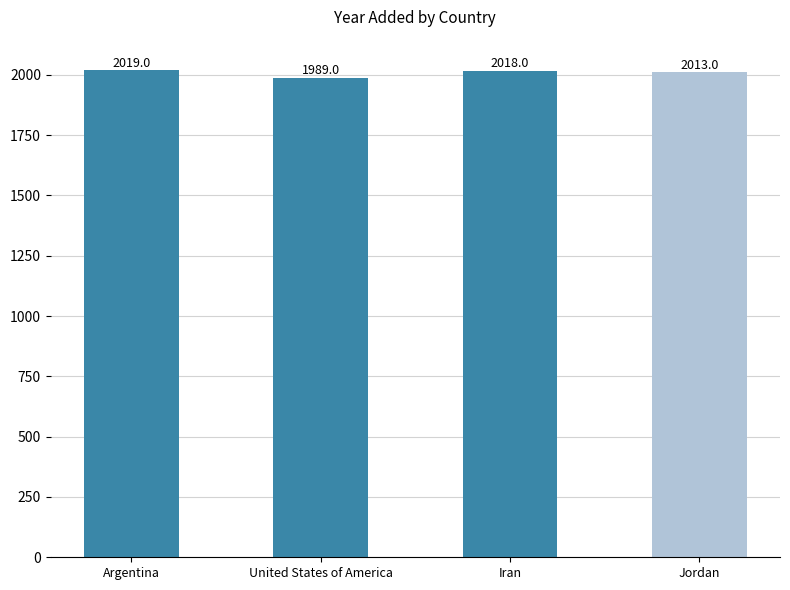

At which category does the chart reach its minimum across all series?

United States of America